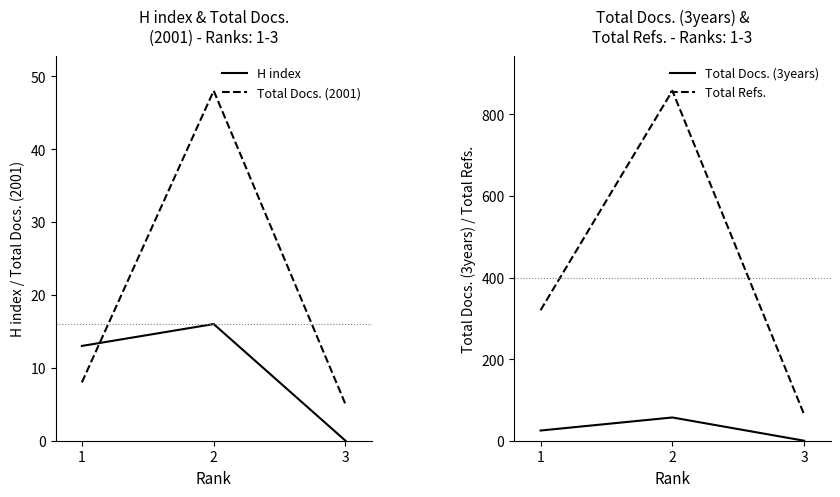

How many data points does each series have?

3